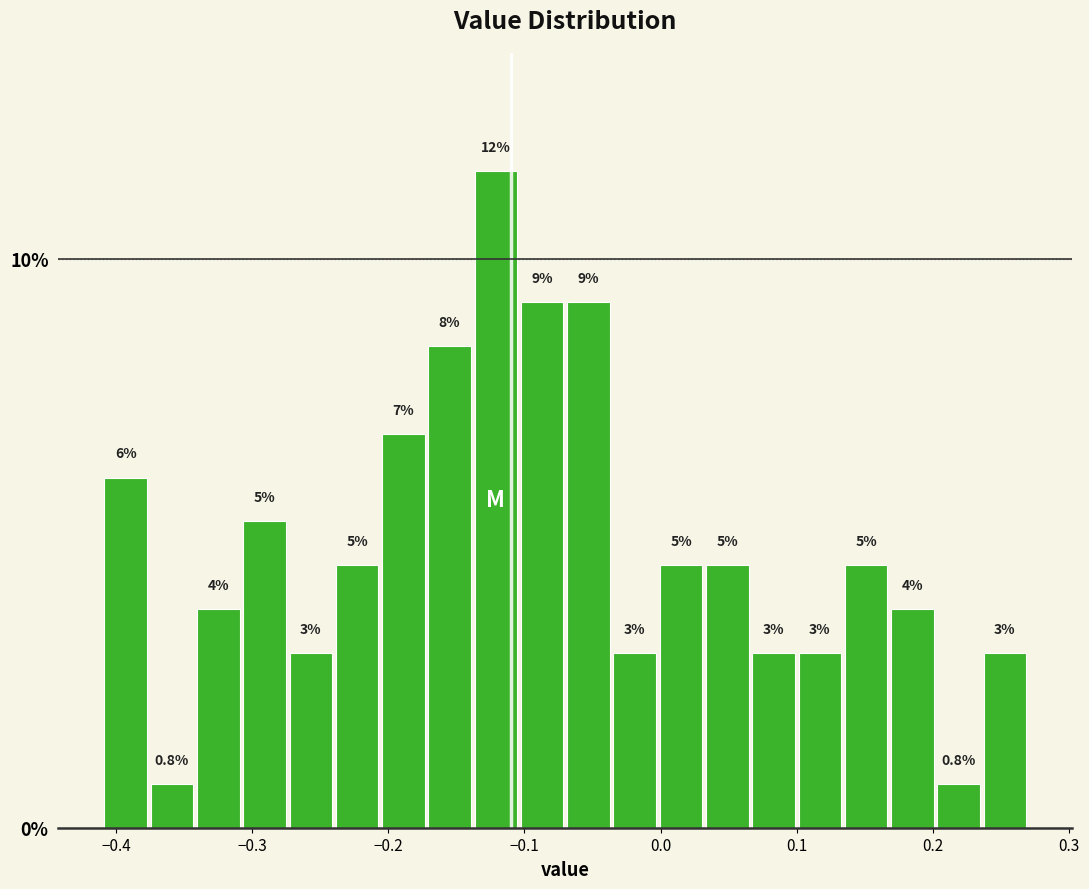

Read against the x-axis, roughly where is the centre of the tallest bar?

-0.12